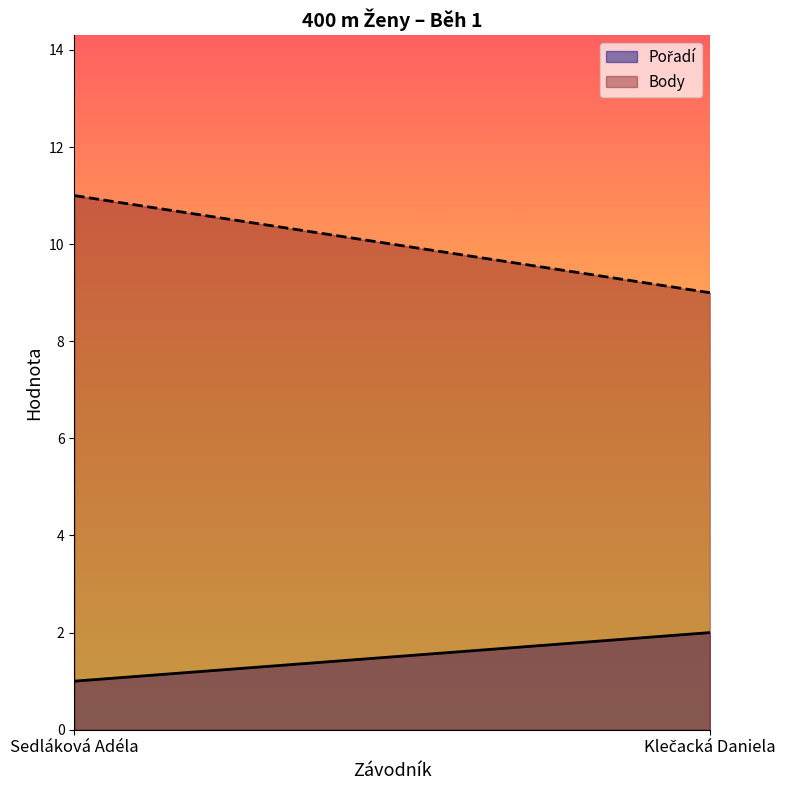

What is the total value across all series at Sedláková Adéla?

12